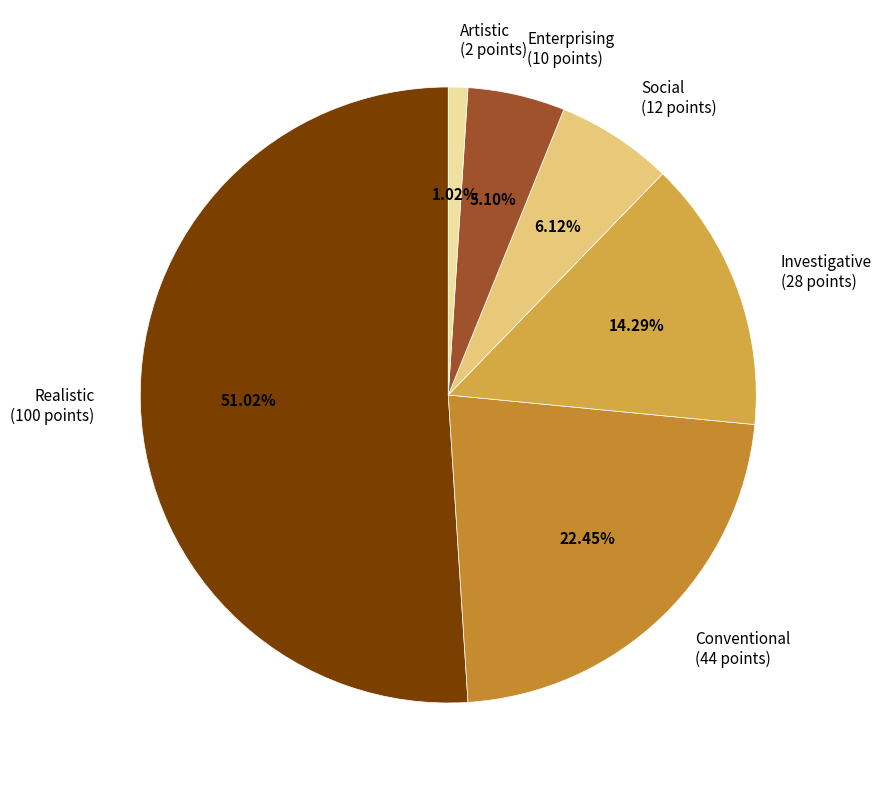

How many slices are in this pie chart?

6